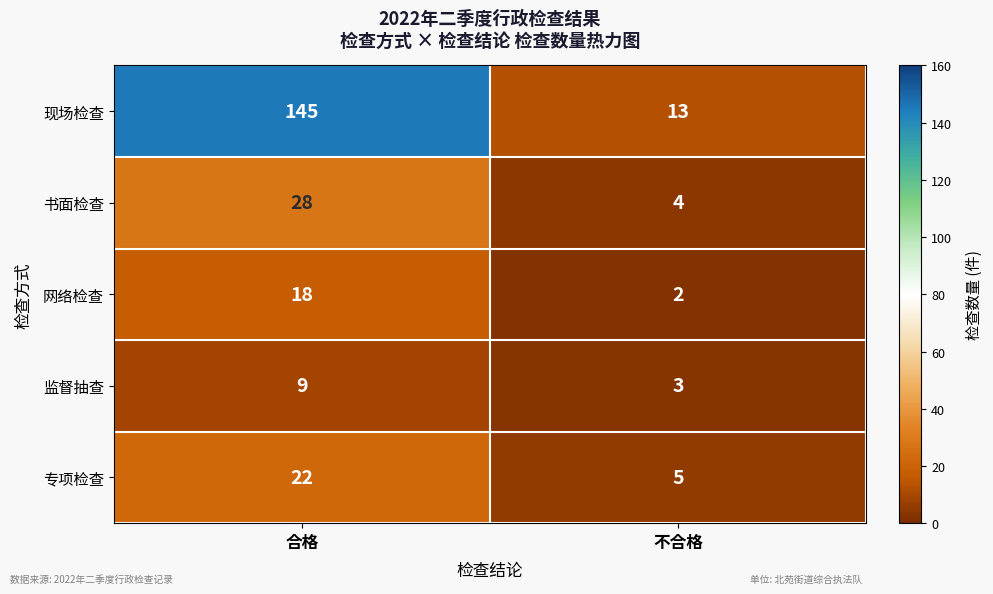

Which category has the lowest value in the 监督抽查 series?

不合格